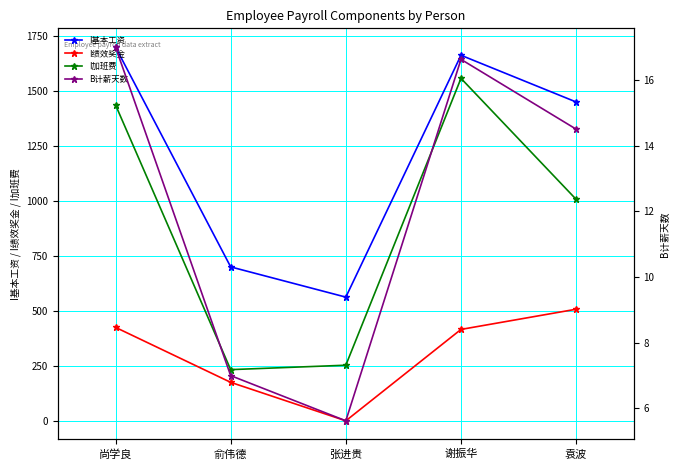

True or false: B计薪天数 has more than 2 points higher than both neighbors.

False